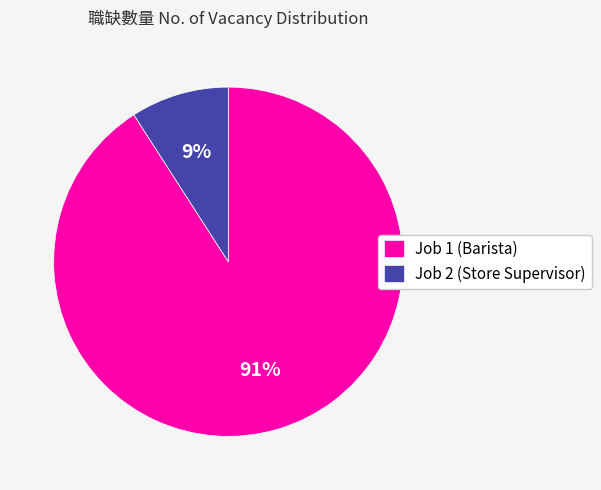

How many slices are in this pie chart?

2